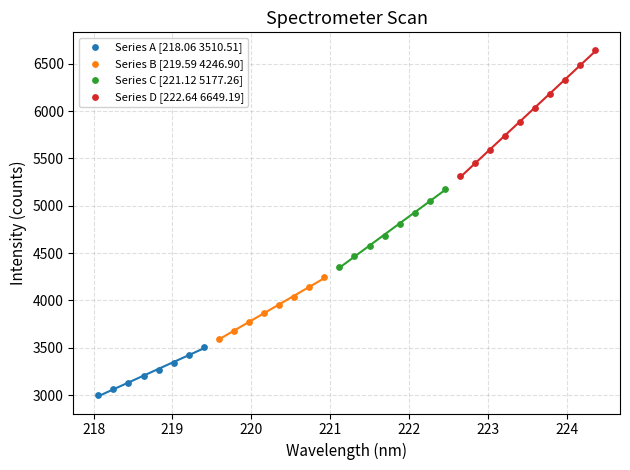

Which series contains the highest Y value?

Series D [222.64 6649.19]